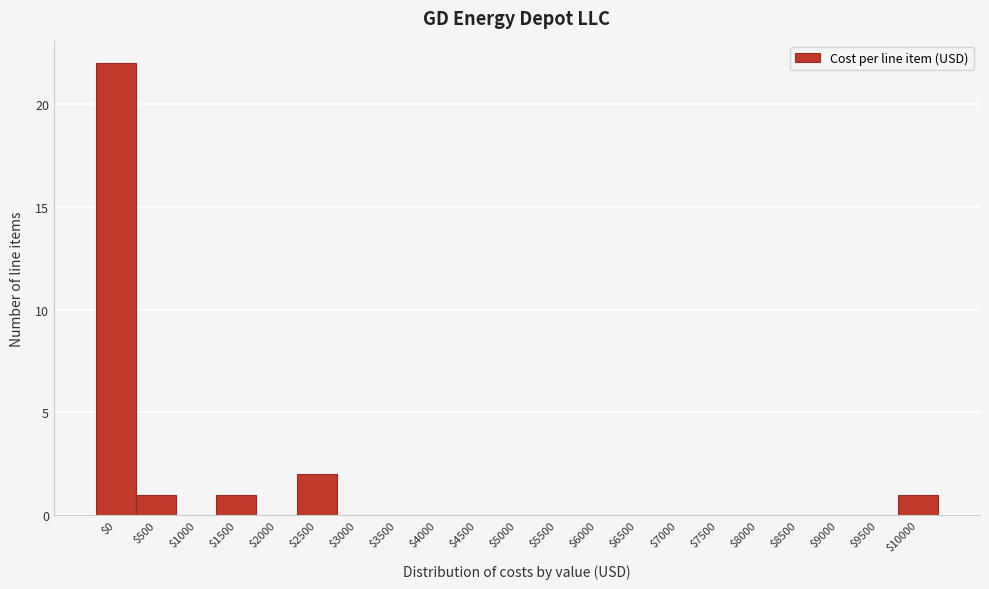

What is the maximum value shown in the chart?

22